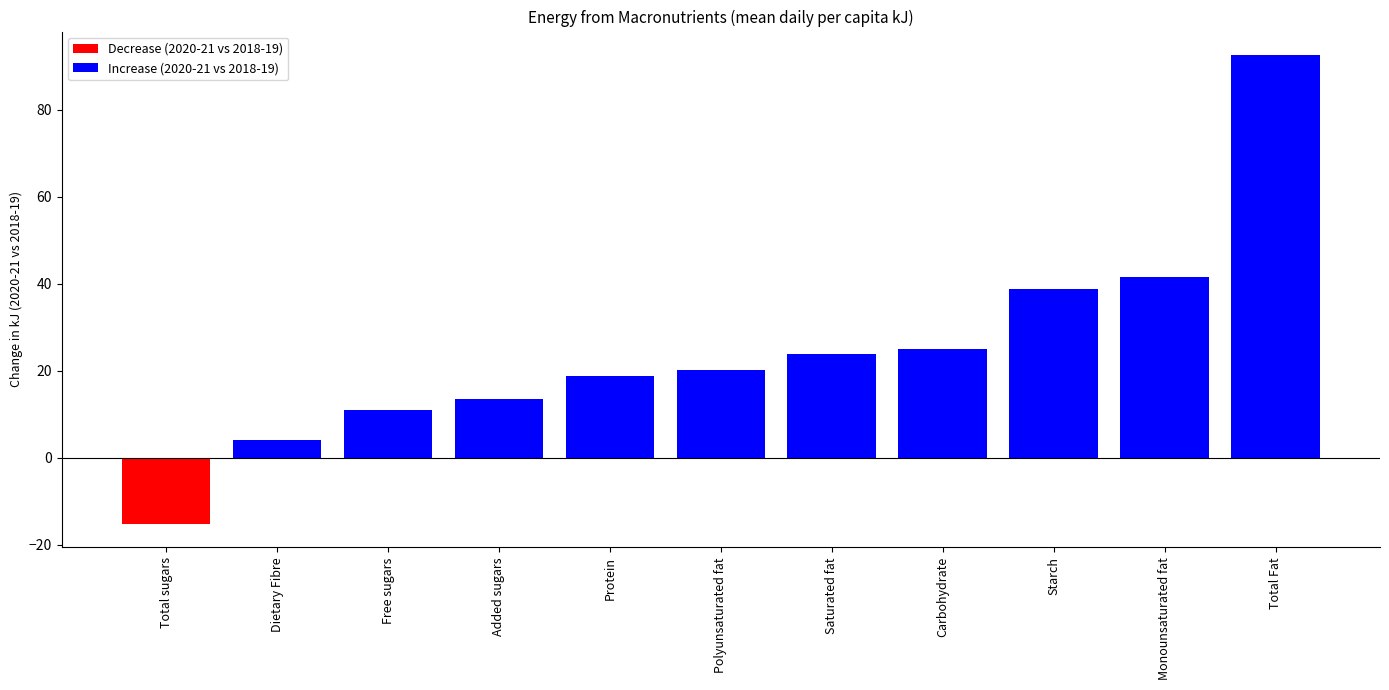

What is the difference between the maximum and minimum values in the Increase (2020-21 vs 2018-19) series?

88.6